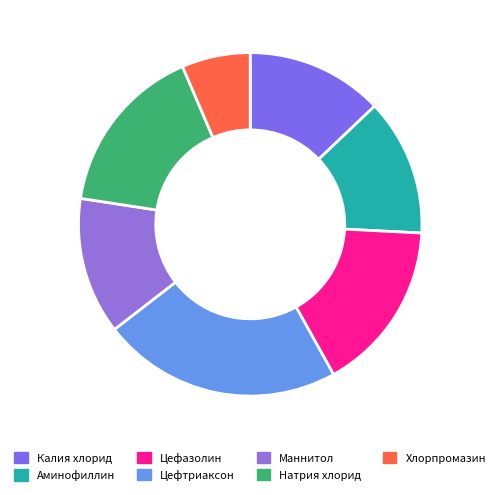

To the nearest percent, what portion does Маннитол represent?

13%